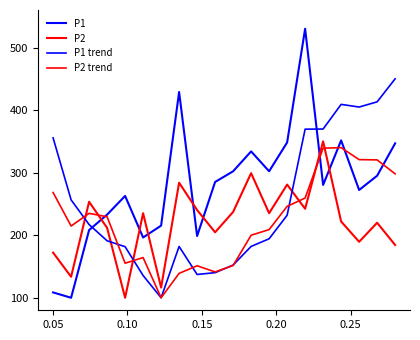

Does the chart display data point markers on the line(s)?

No